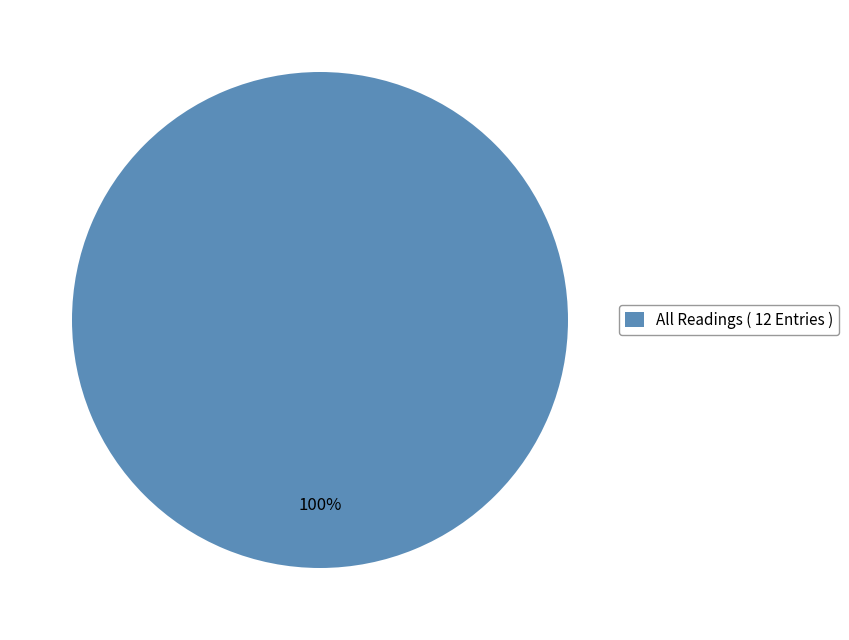

Which category accounts for the majority?

All Readings ( 12 Entries )